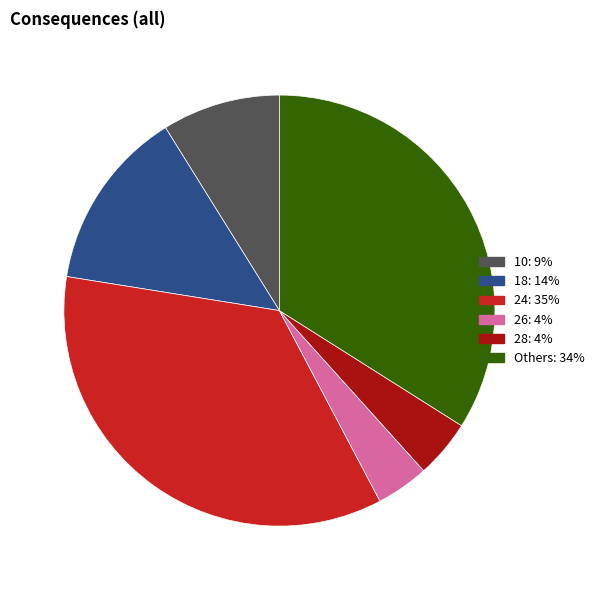

Is there any slice that represents more than half of the pie?

No